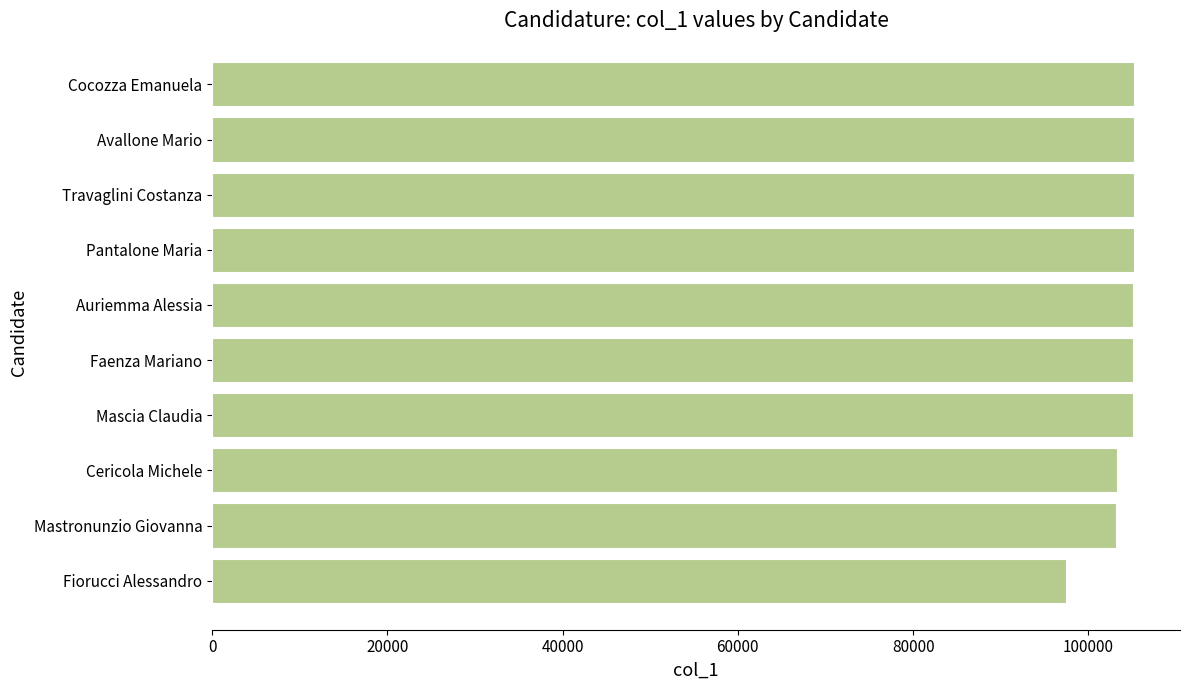

What is the ratio of the value at Auriemma Alessia to the value at Cocozza Emanuela?

1.0